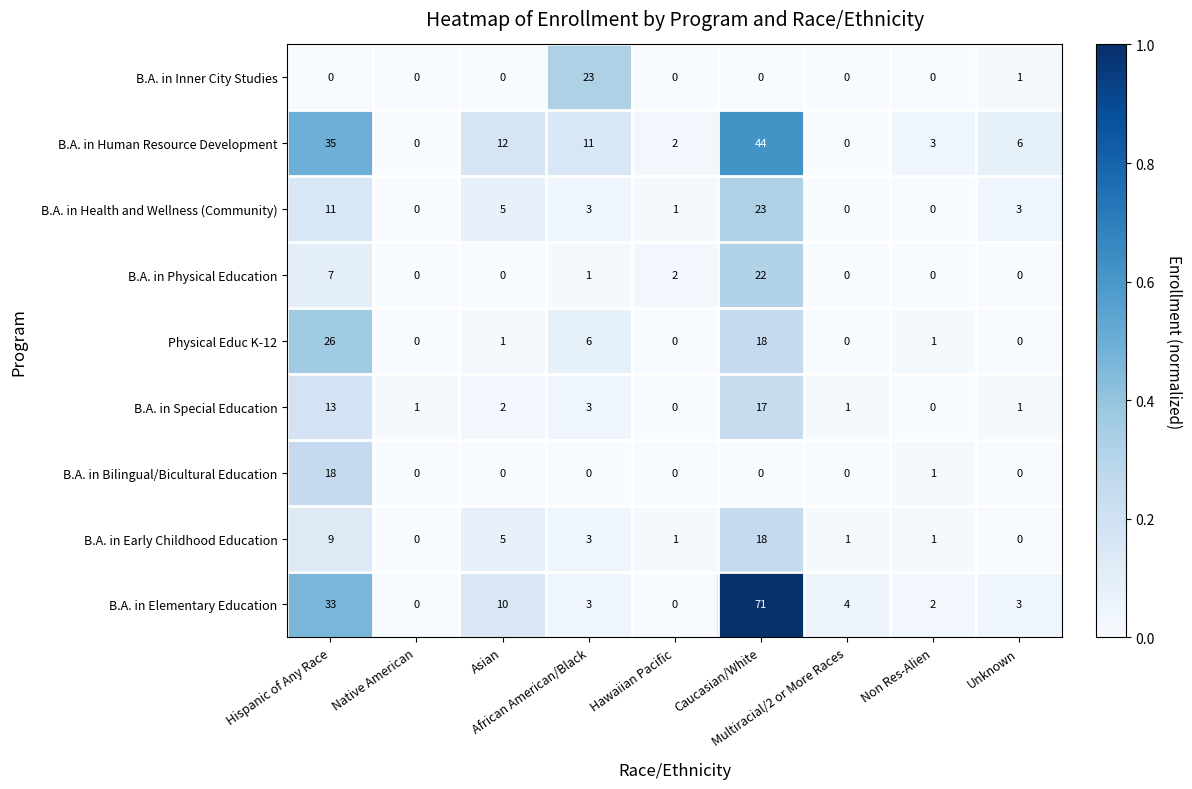

Which series has the largest range (max minus min)?

B.A. in Elementary Education